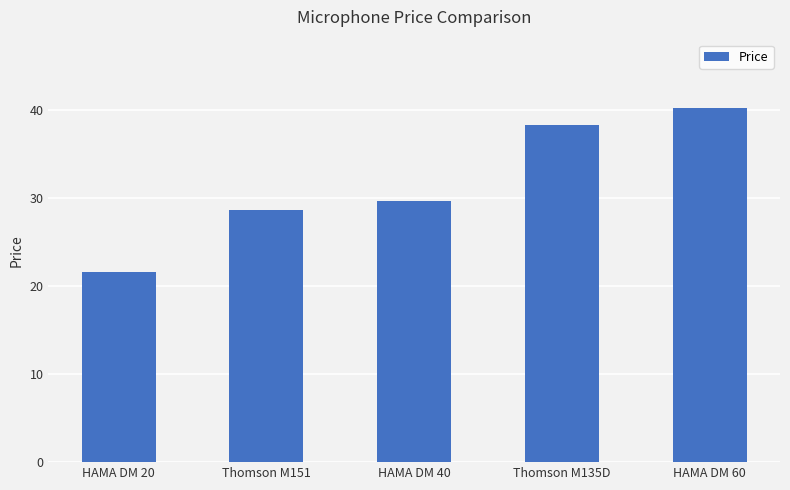

Reading left to right, transcribe all the data shown in this chart.

21.6	28.6	29.6	38.3	40.3